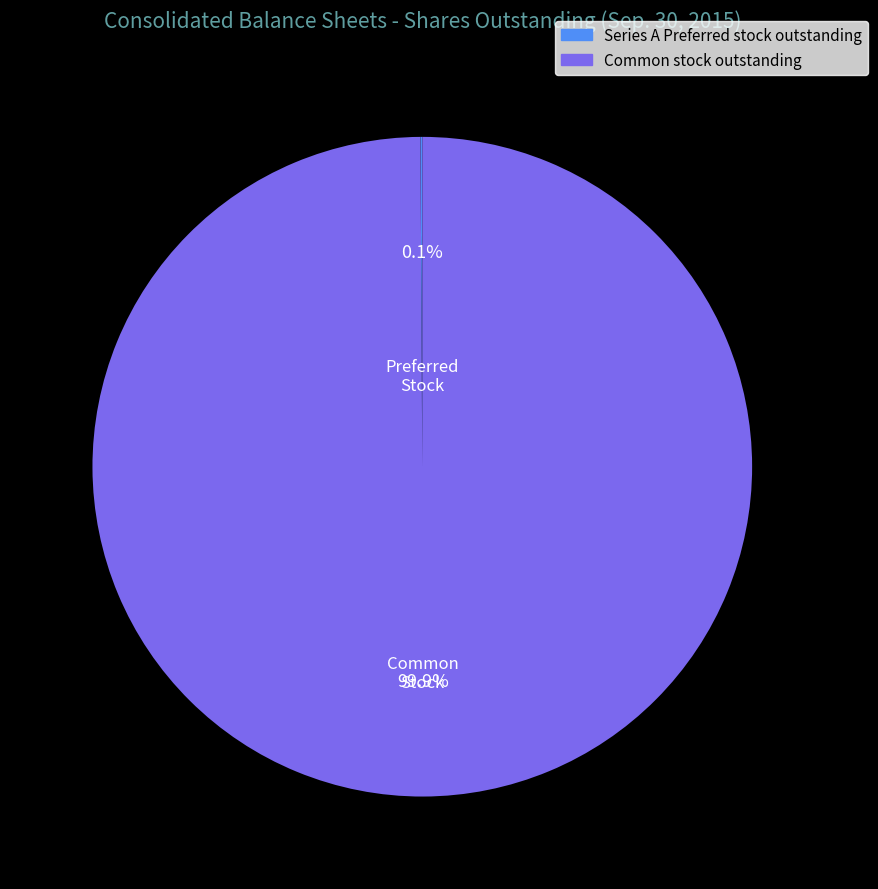

Which slice represents more than half of the pie?

Common stock outstanding